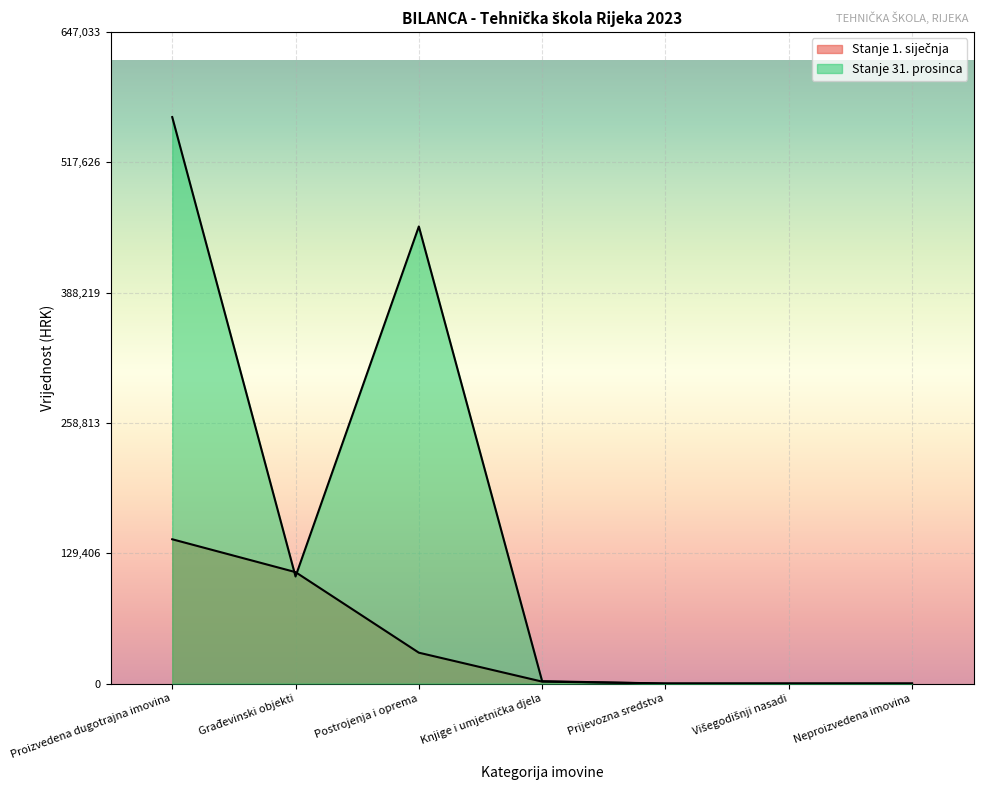

List the series in order of their overall mean, highest first.

Stanje 31. prosinca, Stanje 1. siječnja